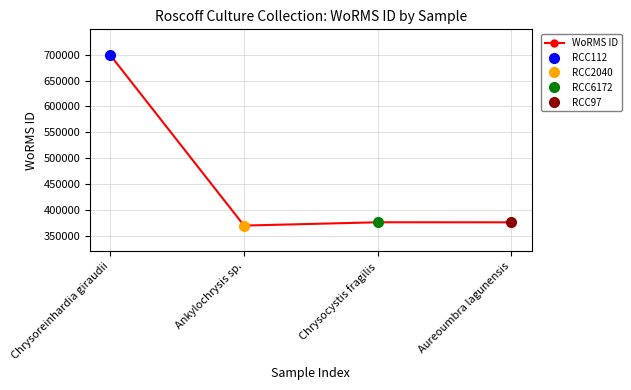

Rank the categories by value from lowest to highest.

Ankylochrysis sp., Aureoumbra lagunensis, Chrysocystis fragilis, Chrysoreinhardia giraudii